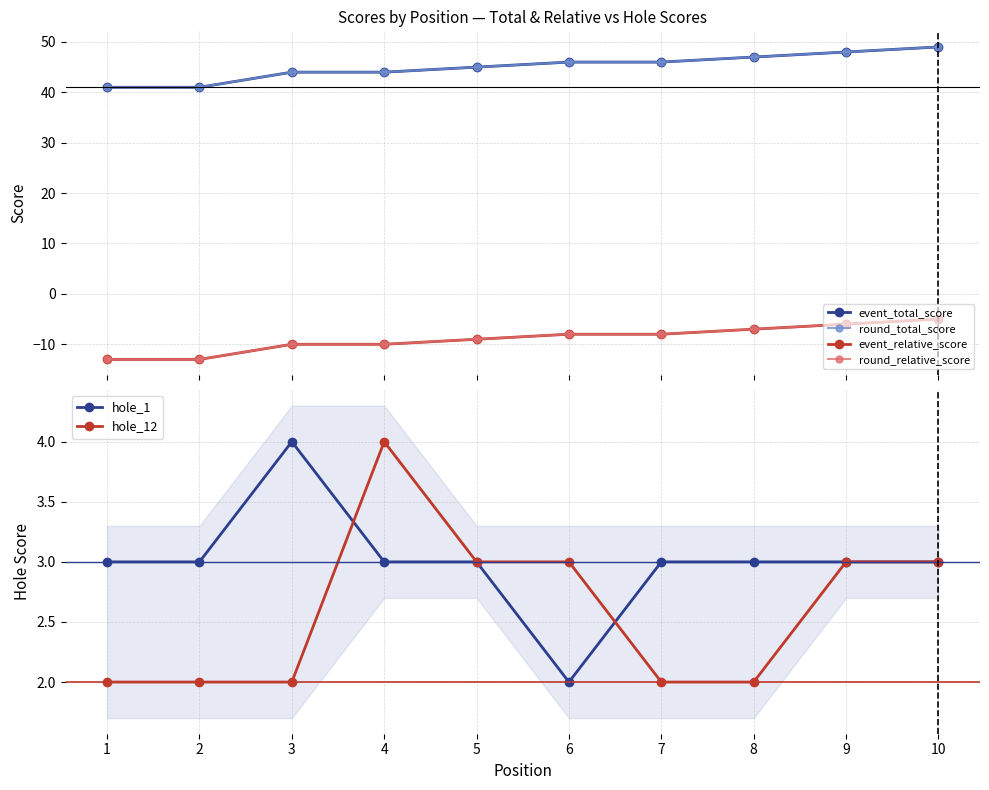

At which label does hole_12 reach its minimum?

1